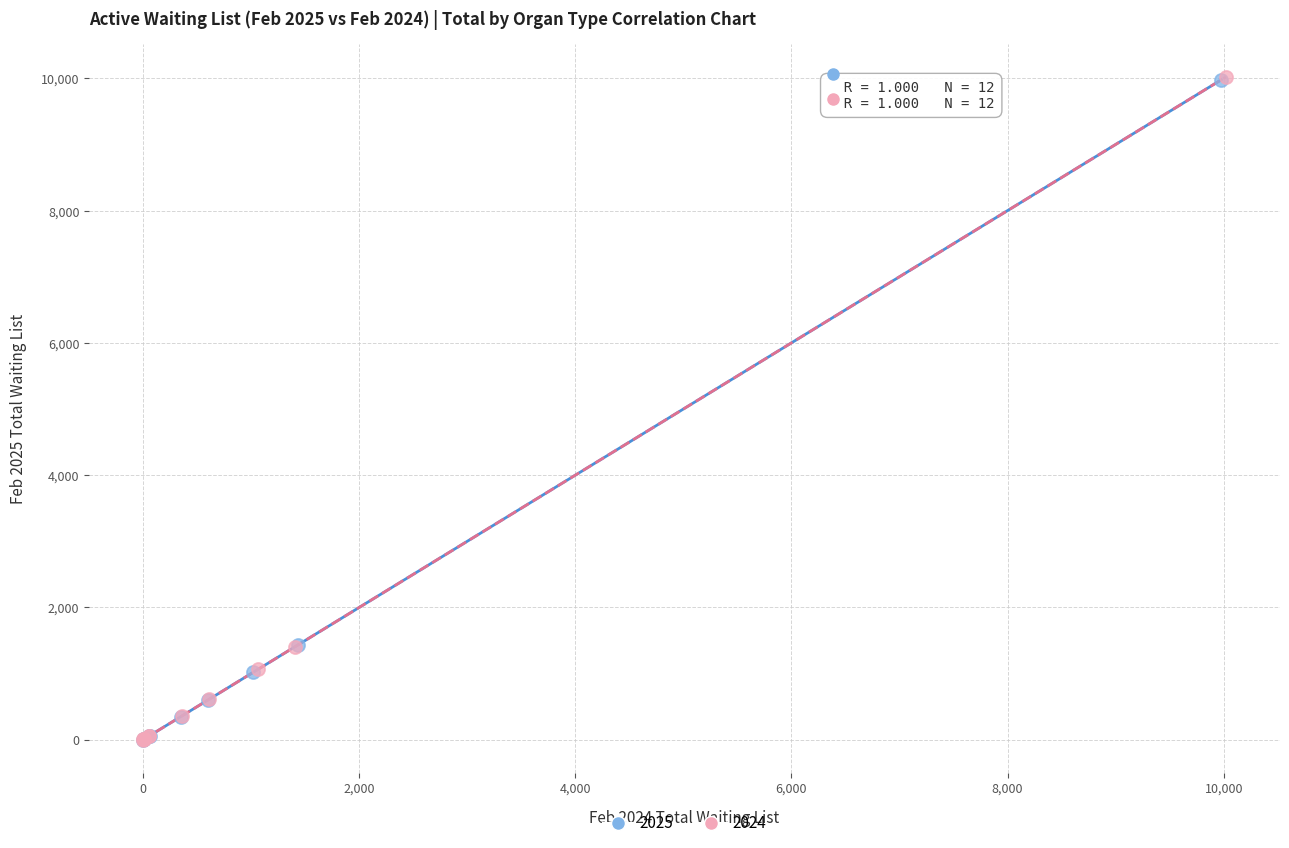

Which series has the widest spread of Y values?

2024